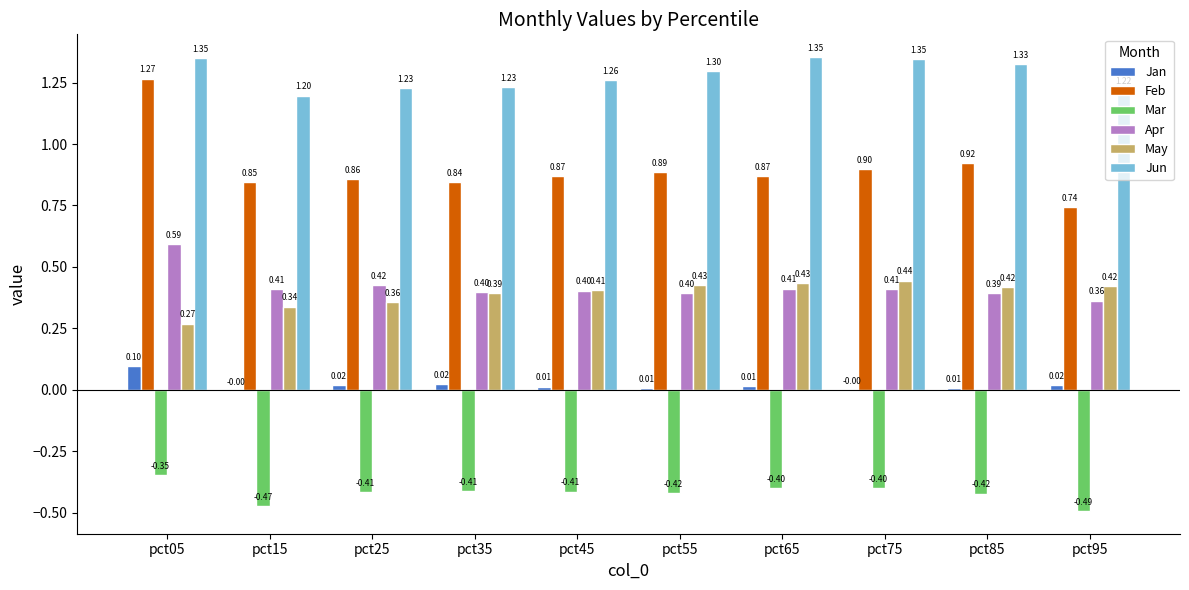

What are all the series names shown in the legend?

Jan, Feb, Mar, Apr, May, Jun